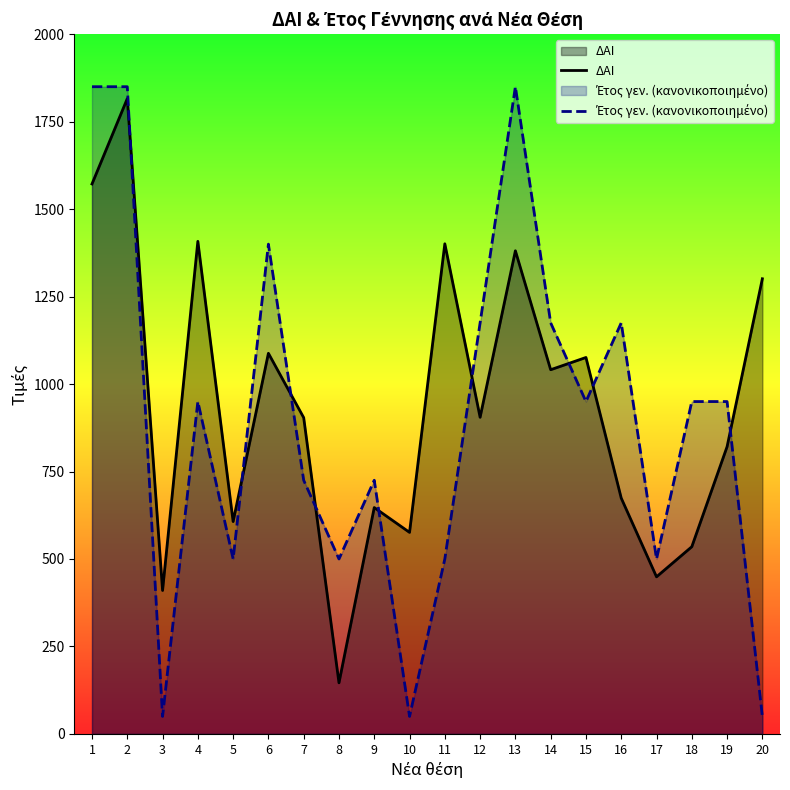

List the series in order of their peak value, lowest first.

ΔΑΙ, Έτος γεν. (κανονικοποιημένο)